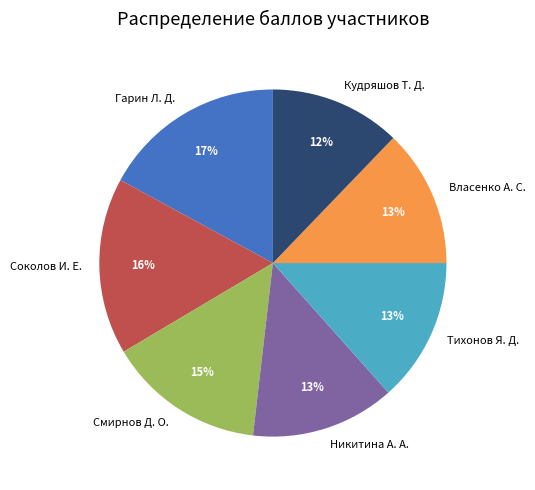

To the nearest percent, what percentage of the pie is Власенко А. С.?

13%